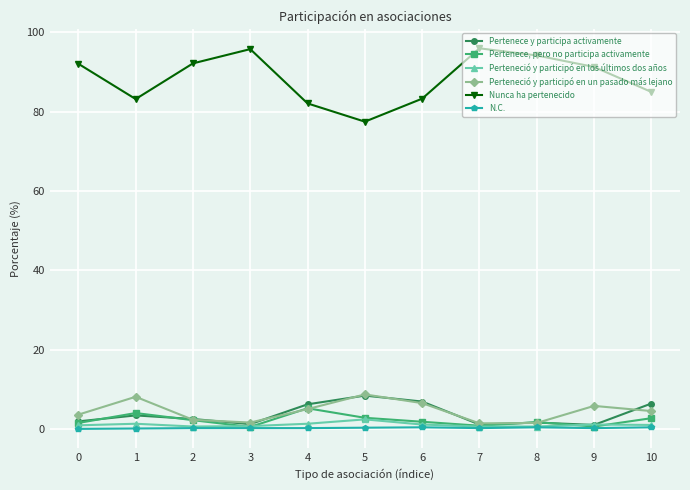

List the series in order of their peak value, highest first.

Nunca ha pertenecido, Perteneció y participó en un pasado más lejano, Pertenece y participa activamente, Pertenece, pero no participa activamente, Perteneció y participó en los últimos dos años, N.C.